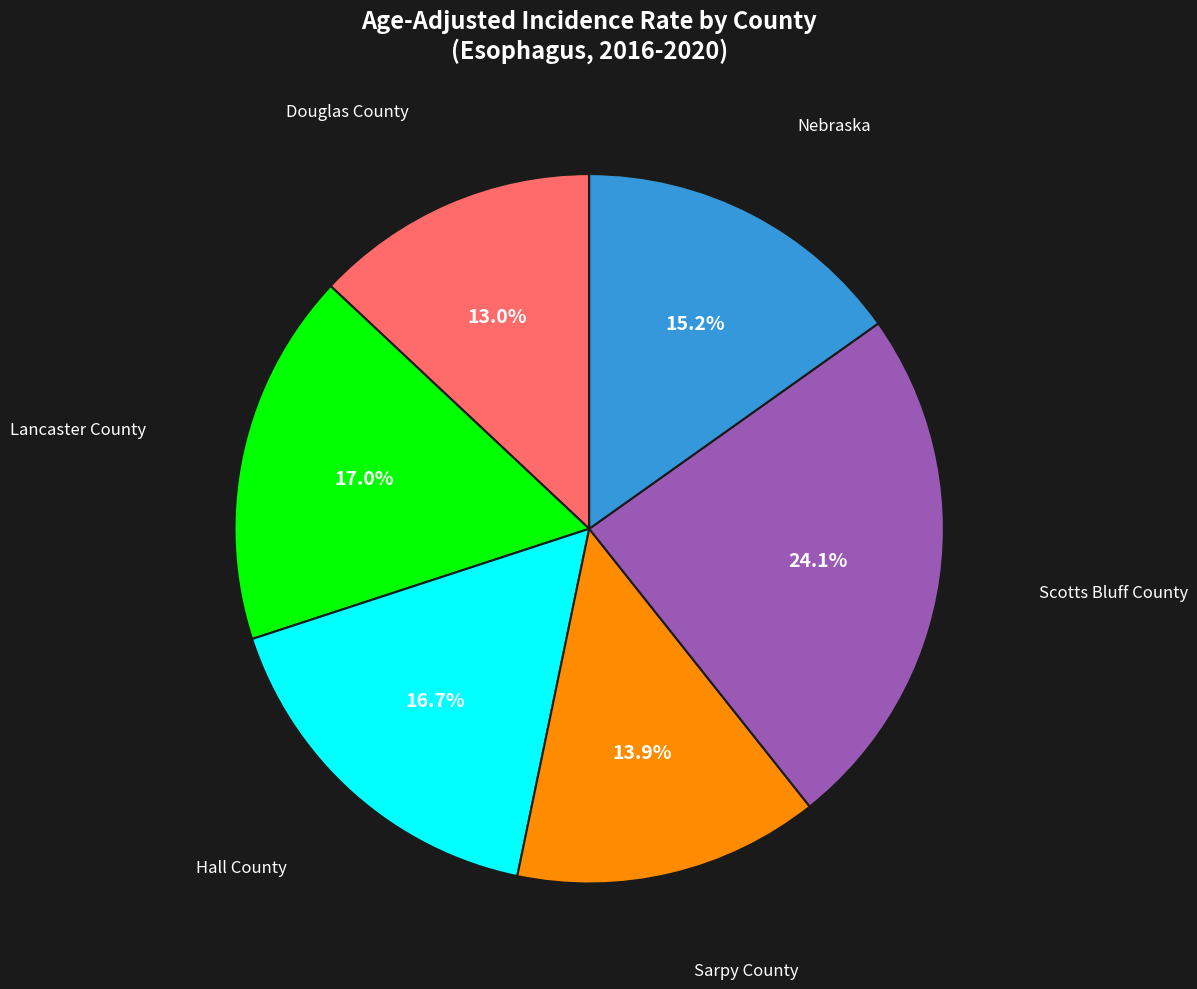

Does any single category account for the majority?

No